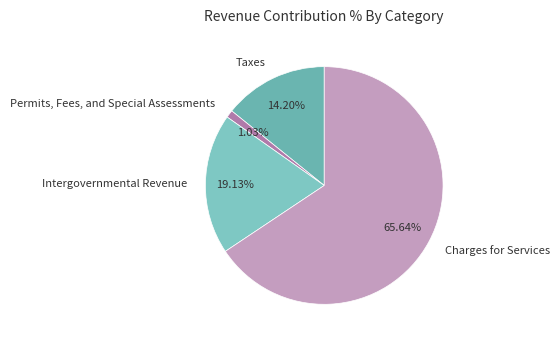

To the nearest percent, what percentage of the pie is Intergovernmental Revenue?

19%